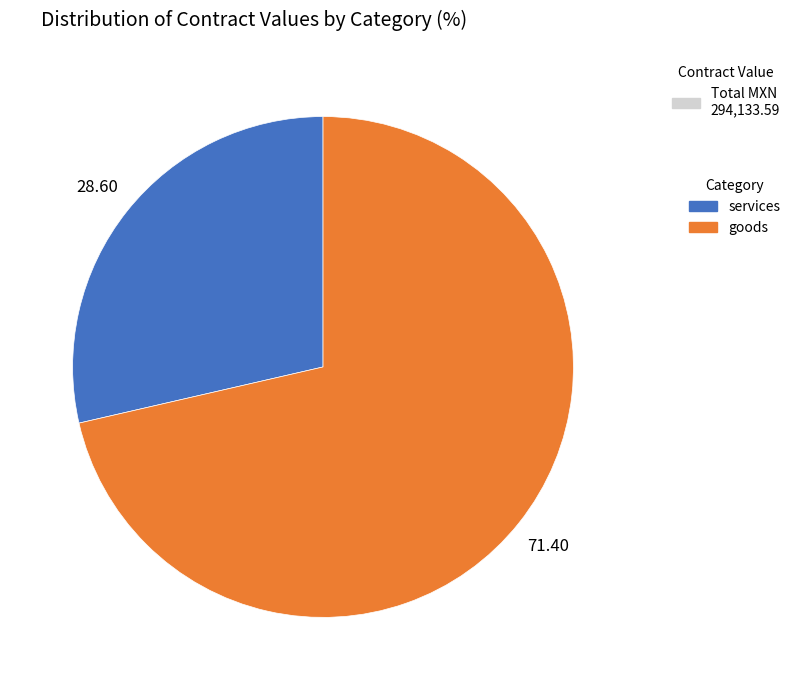

How many slices are in this pie chart?

2